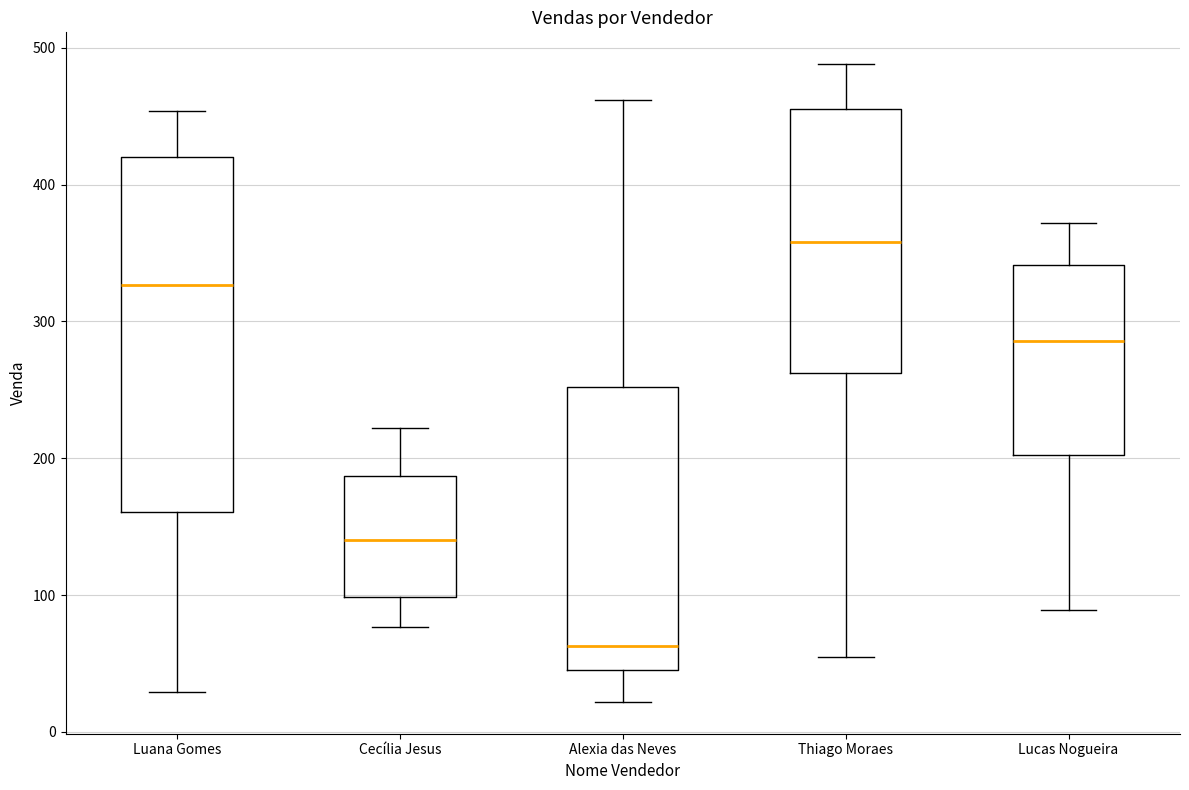

Reading left to right, transcribe this box plot: for each box, give where its median line is, the range the box spans, and where its two whiskers end, as read against the y-axis. The values are not printed on the chart, so give them approximately, as read against the axis.

Luana Gomes: median 330, box 160 to 420, whiskers 30 to 450
Cecília Jesus: median 140, box 100 to 190, whiskers 80 to 220
Alexia das Neves: median 60, box 50 to 250, whiskers 20 to 460
Thiago Moraes: median 360, box 260 to 460, whiskers 60 to 490
Lucas Nogueira: median 290, box 200 to 340, whiskers 90 to 370